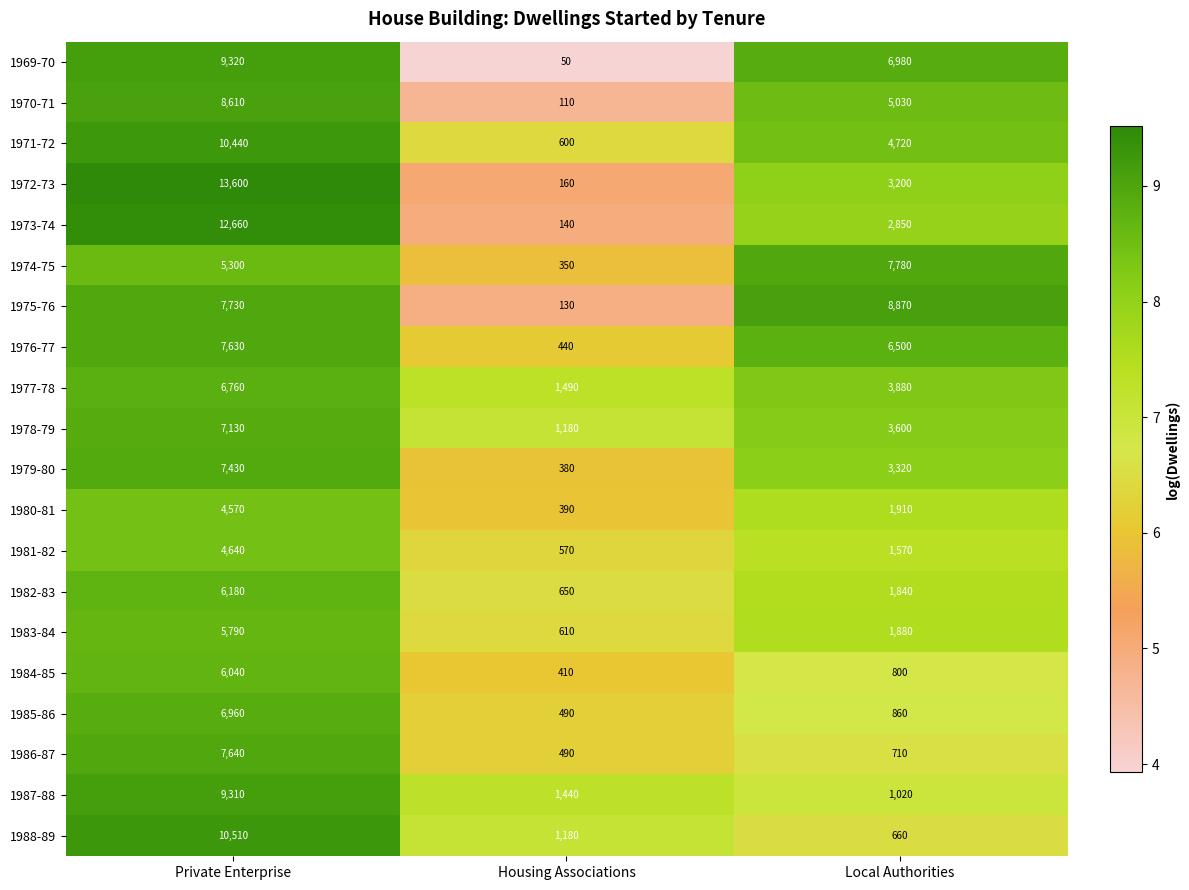

Count the 1977-78 values in the range 1490 to 6760.

3